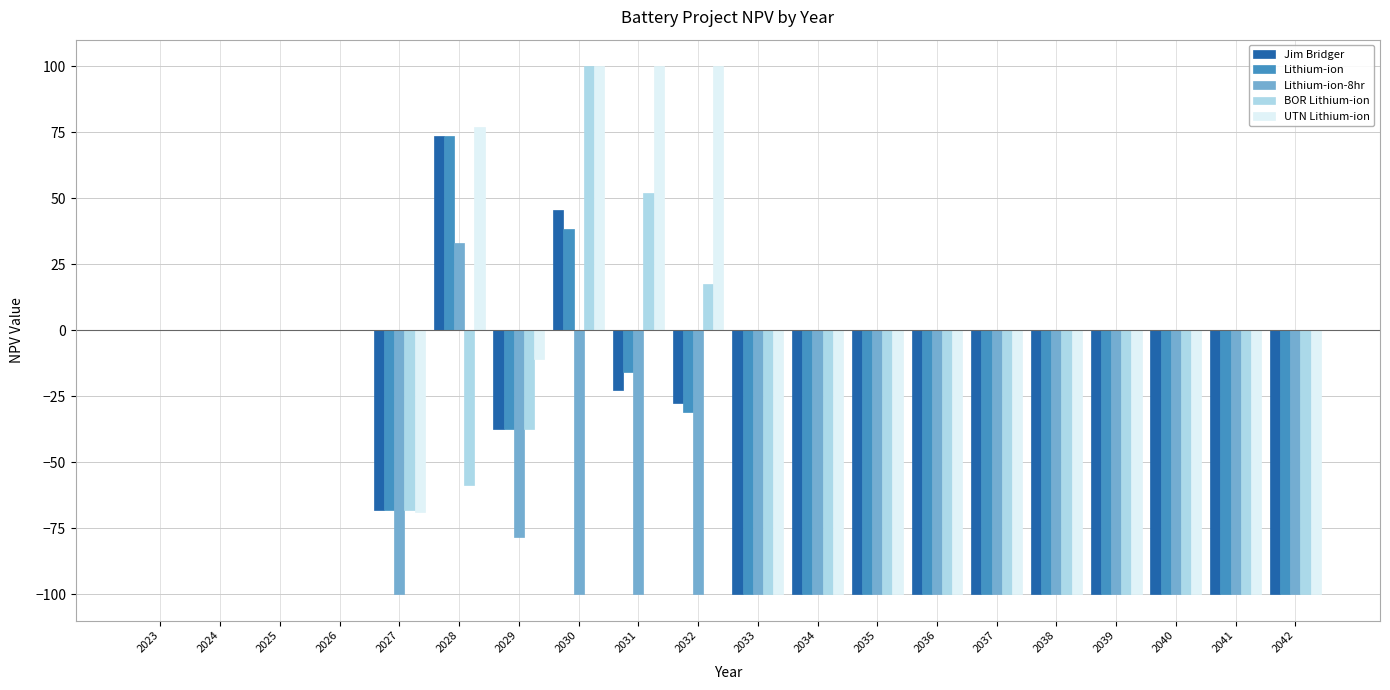

Which series has the largest total across all categories?

UTN Lithium-ion